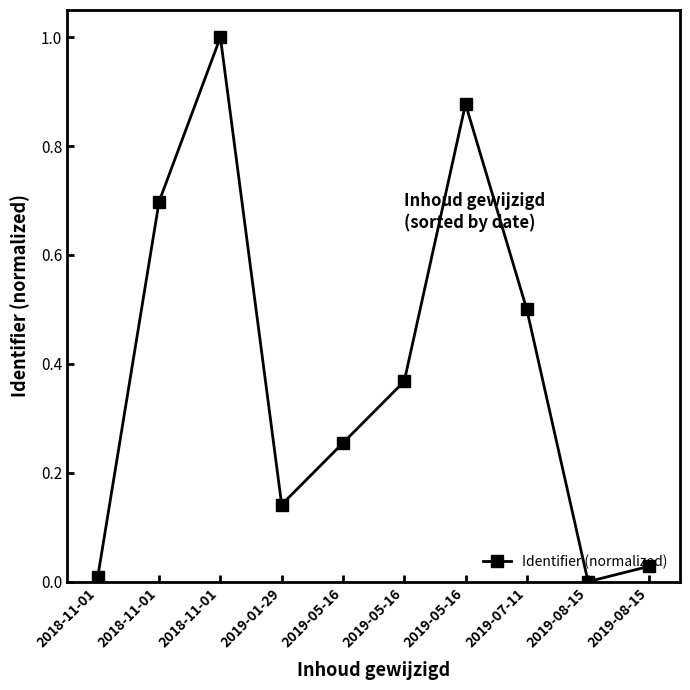

At which category does the data reach its first local peak?

2018-11-01